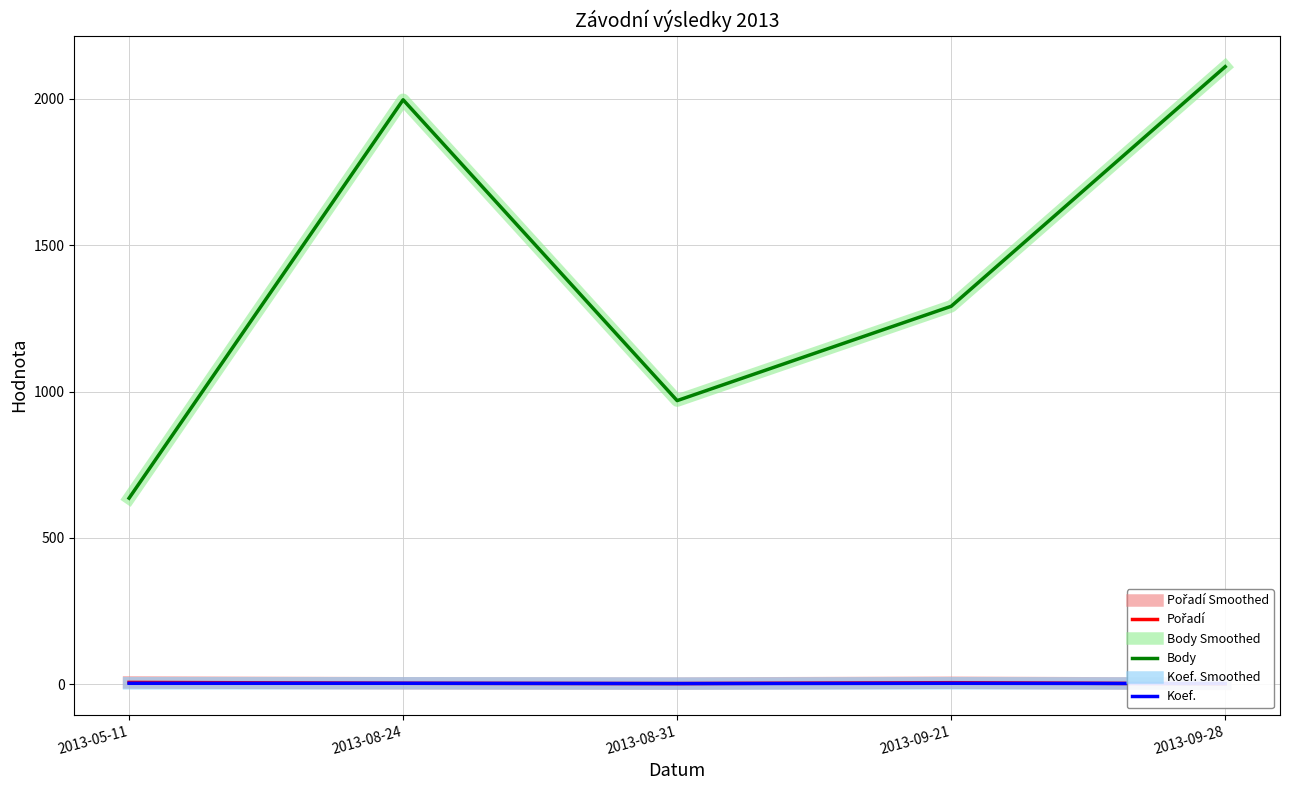

What is the label of the 1st point from the left?

2013-05-11